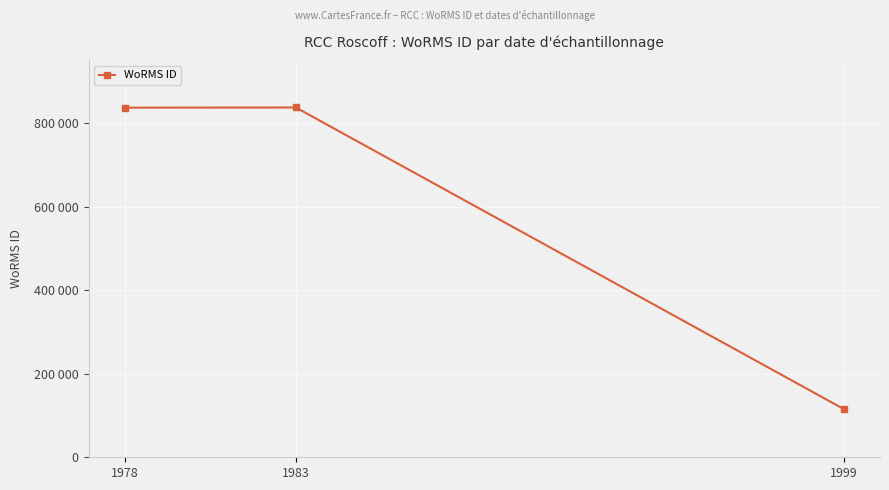

Does the chart have visible grid lines?

Yes